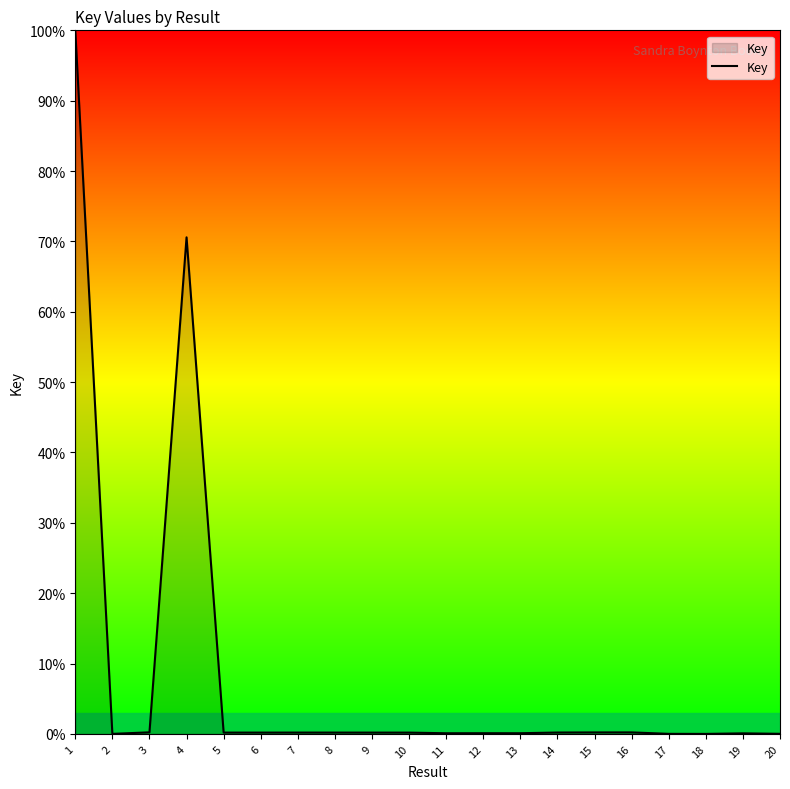

True or false: the data shows -30.8 at 18.

False